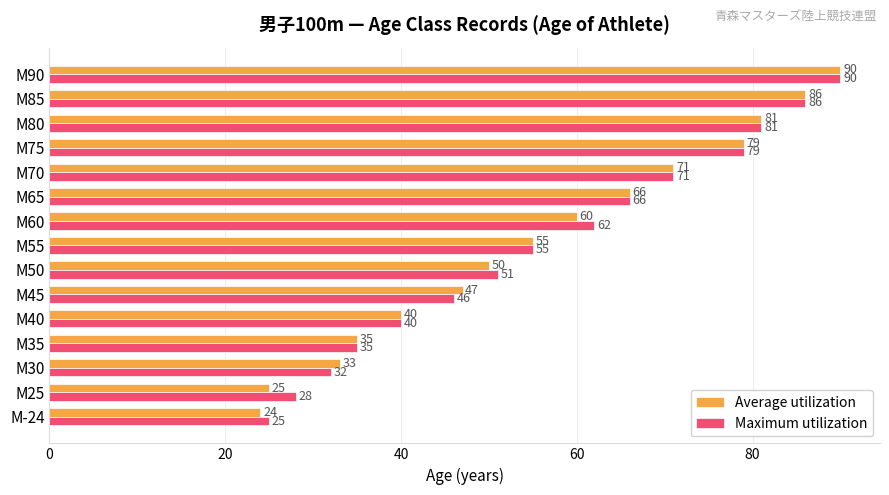

Rank the series at M60 from highest to lowest value.

Maximum utilization, Average utilization